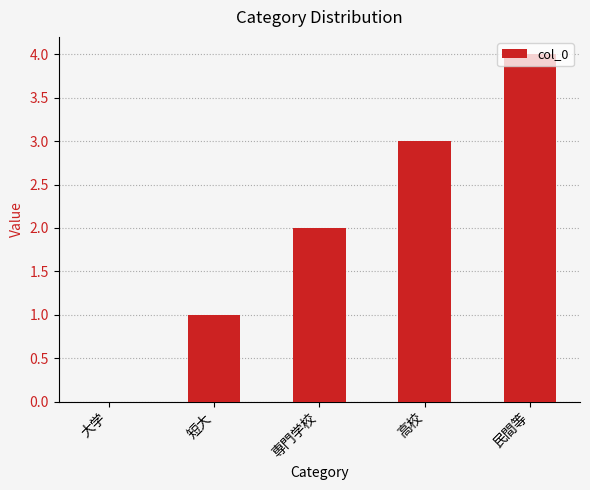

What is the greatest value displayed?

4